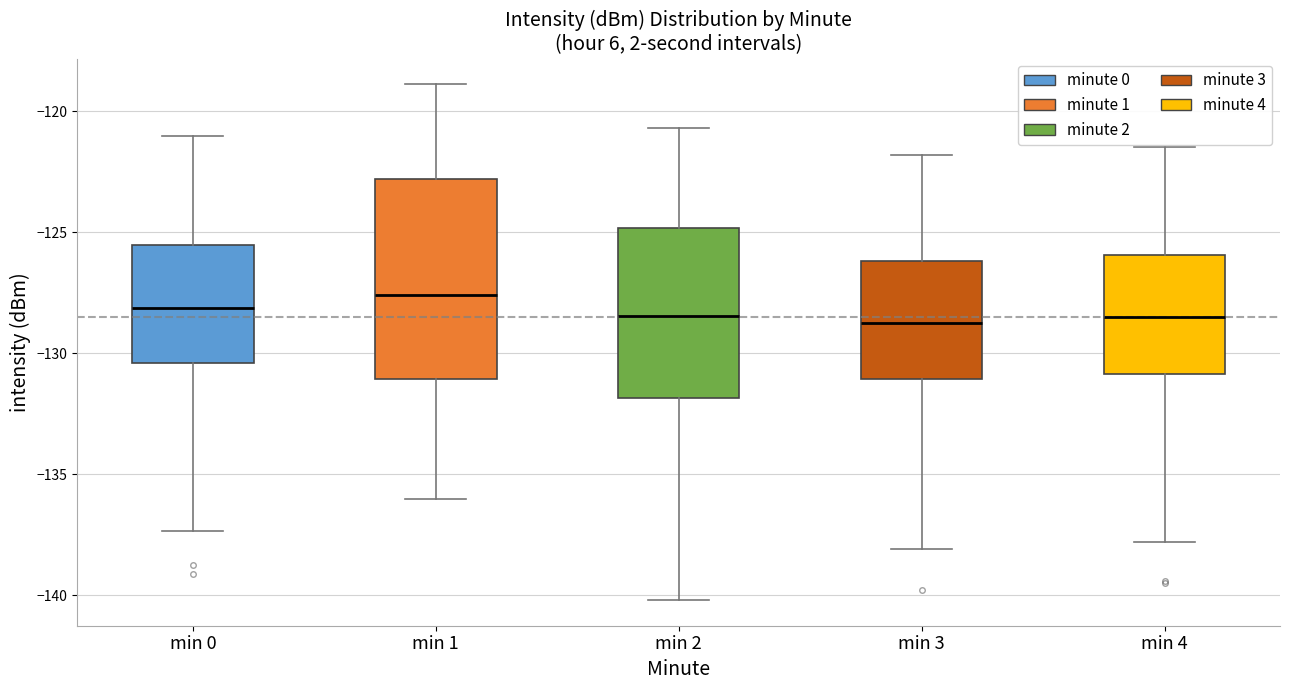

Which box has the highest median line?

min 1